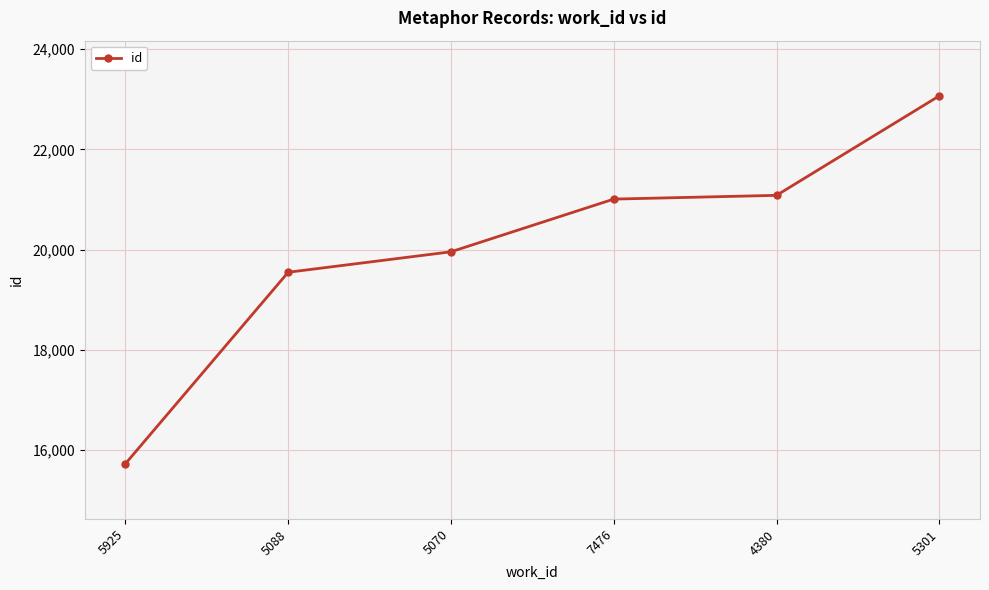

The chart shows a value of 19550 at 5088. True or false?

True